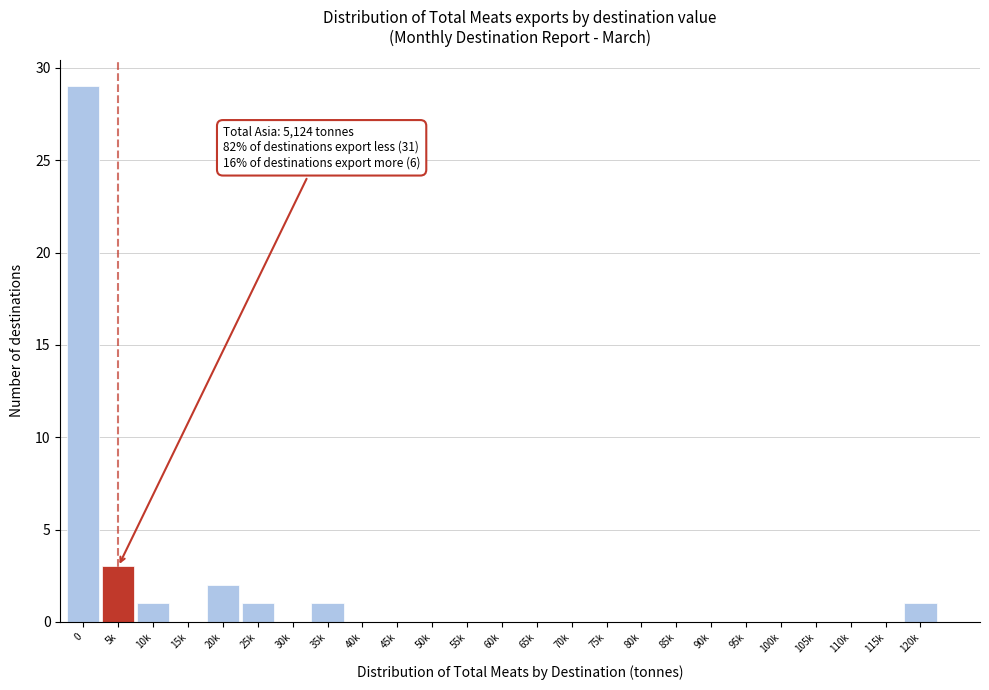

Reading left to right, list all the values displayed in this chart.

0=29	5k=3	10k=1	15k=0	20k=2	25k=1	30k=0	35k=1	40k=0	45k=0	50k=0	55k=0	60k=0	65k=0	70k=0	75k=0	80k=0	85k=0	90k=0	95k=0	100k=0	105k=0	110k=0	115k=0	120k=1